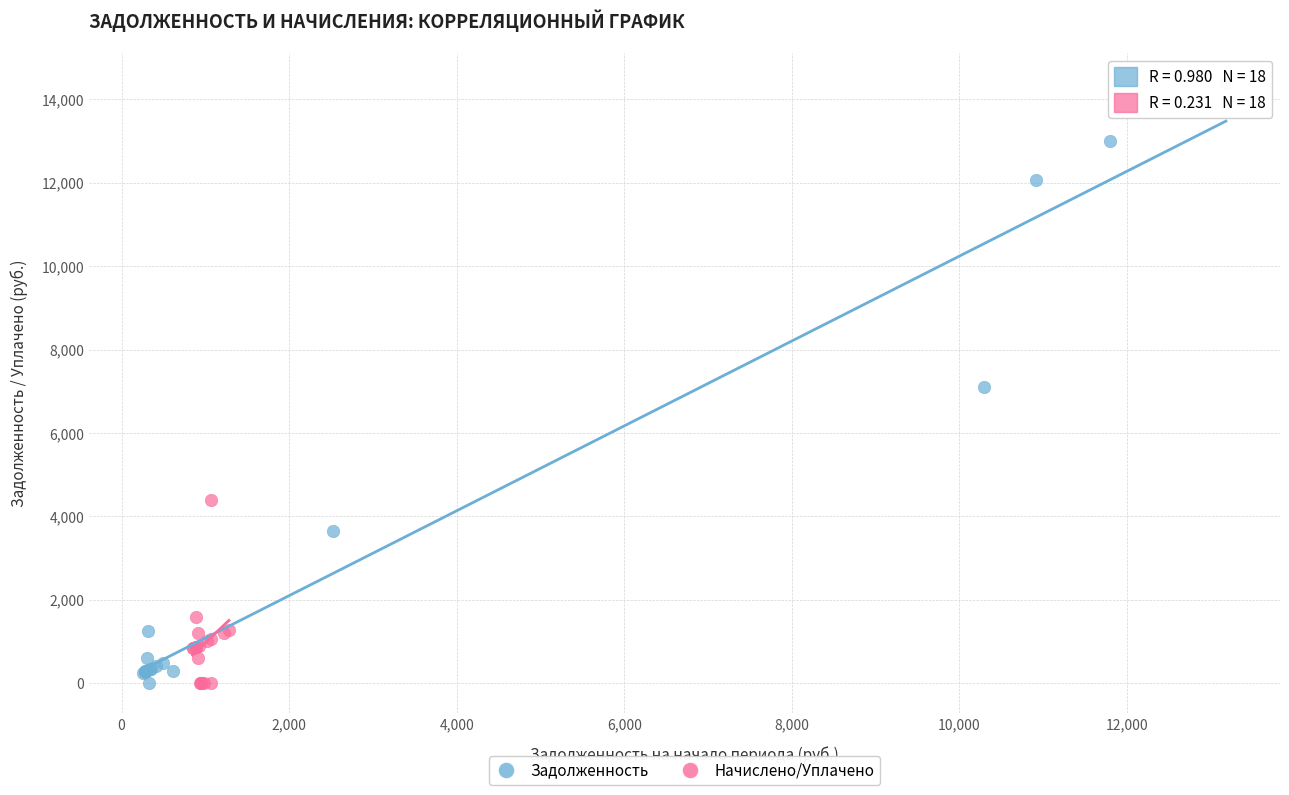

Which series has the widest spread of Y values?

Задолженность